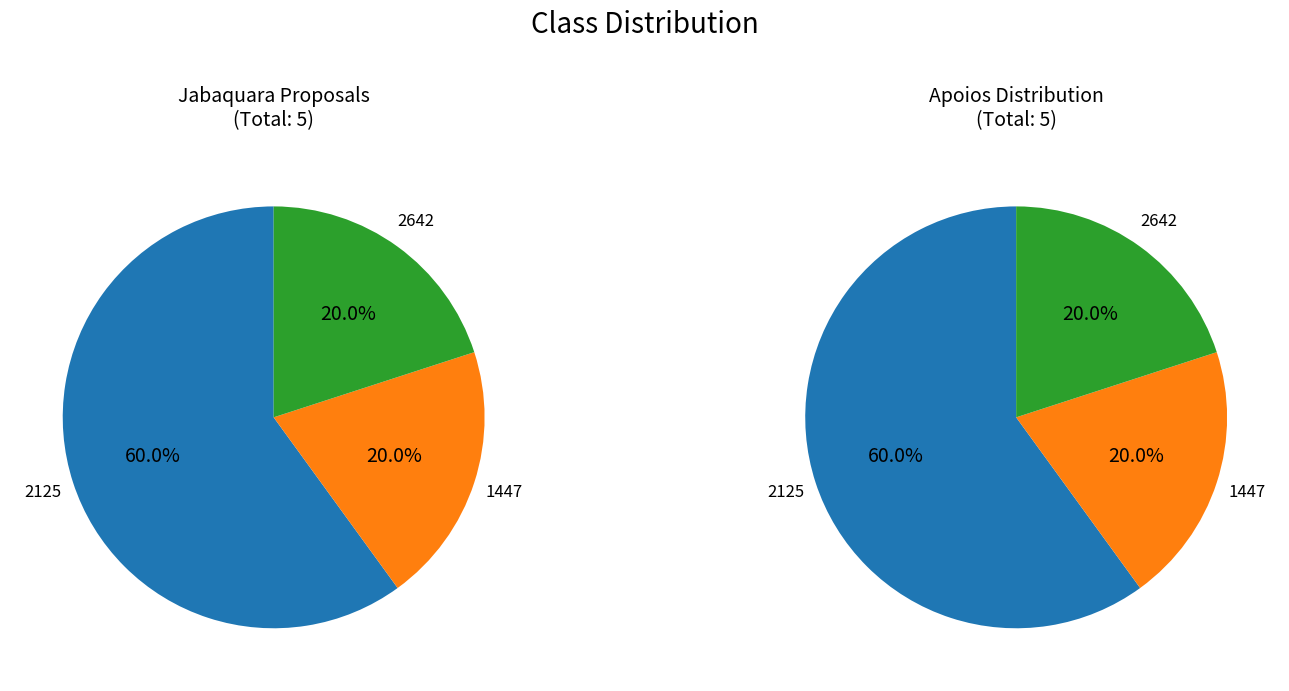

Which has a higher value, 2642 or 2125?

2125